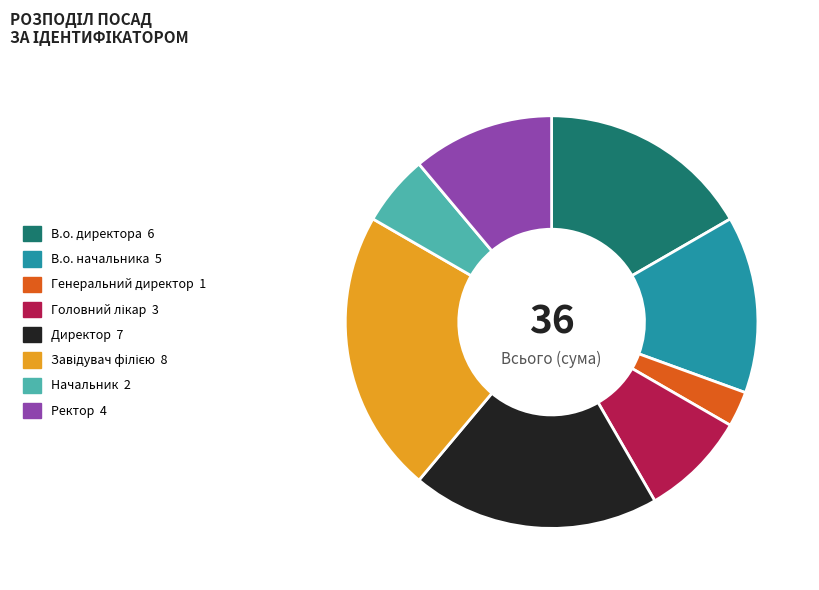

Does В.о. начальника account for over 50% of the chart?

No